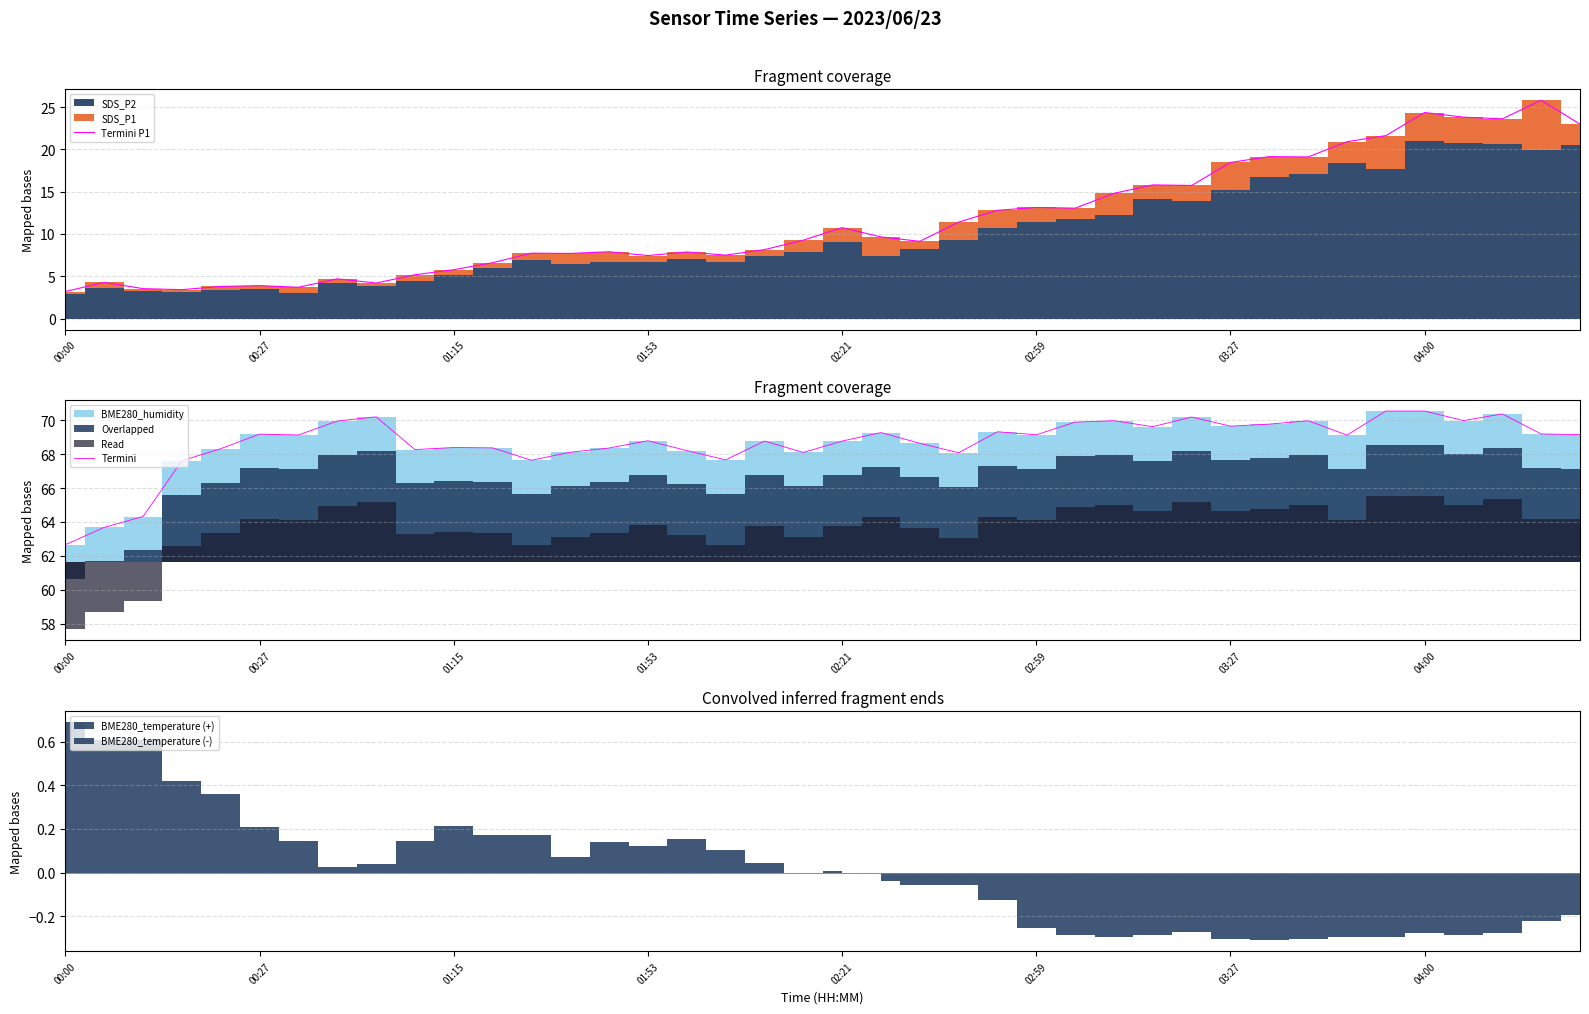

What is the maximum value for Termini P1?

25.8